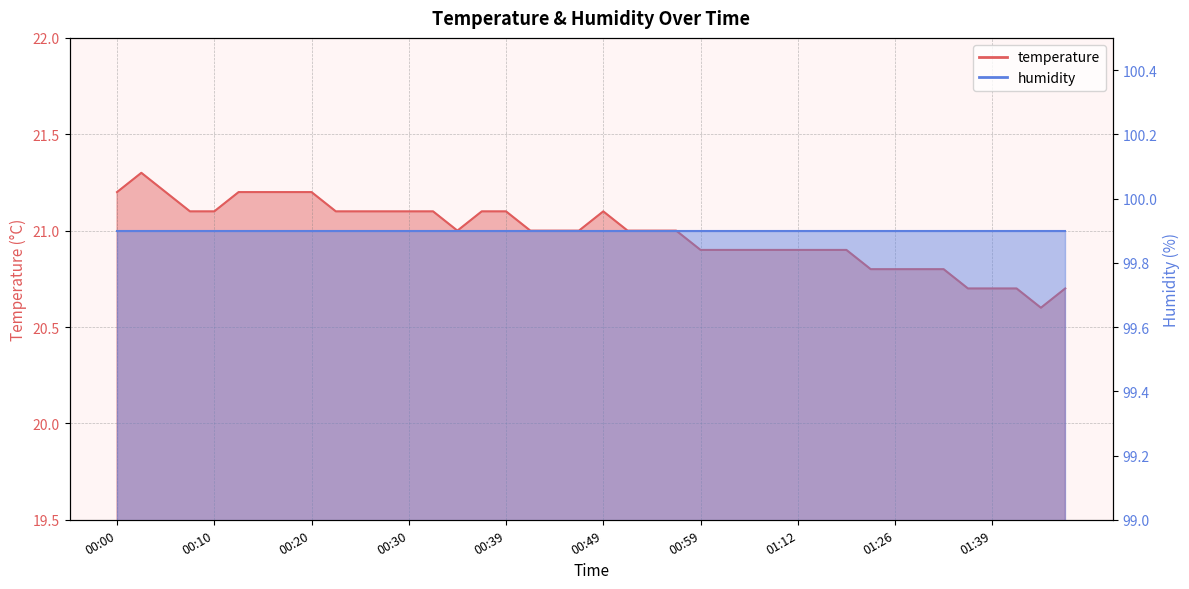

What is the average value?

21.0